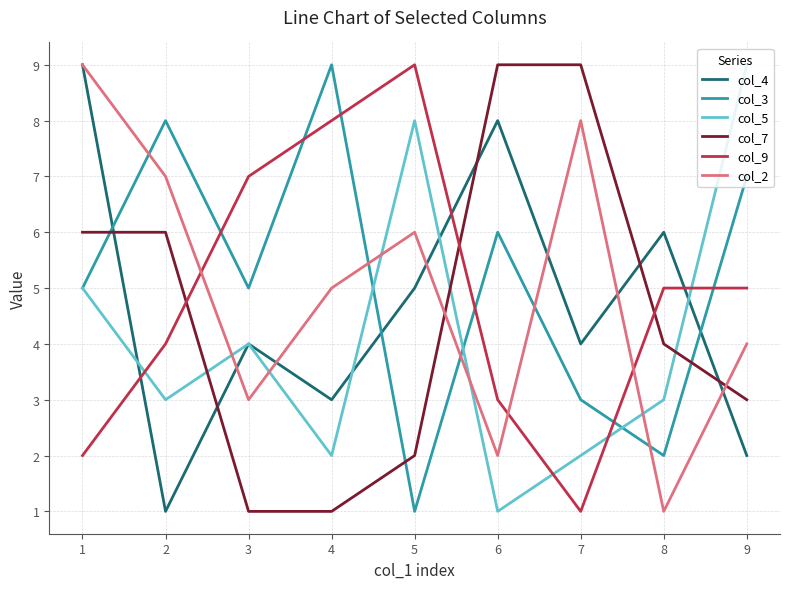

Which series changed the most between 1 and 3?

col_2